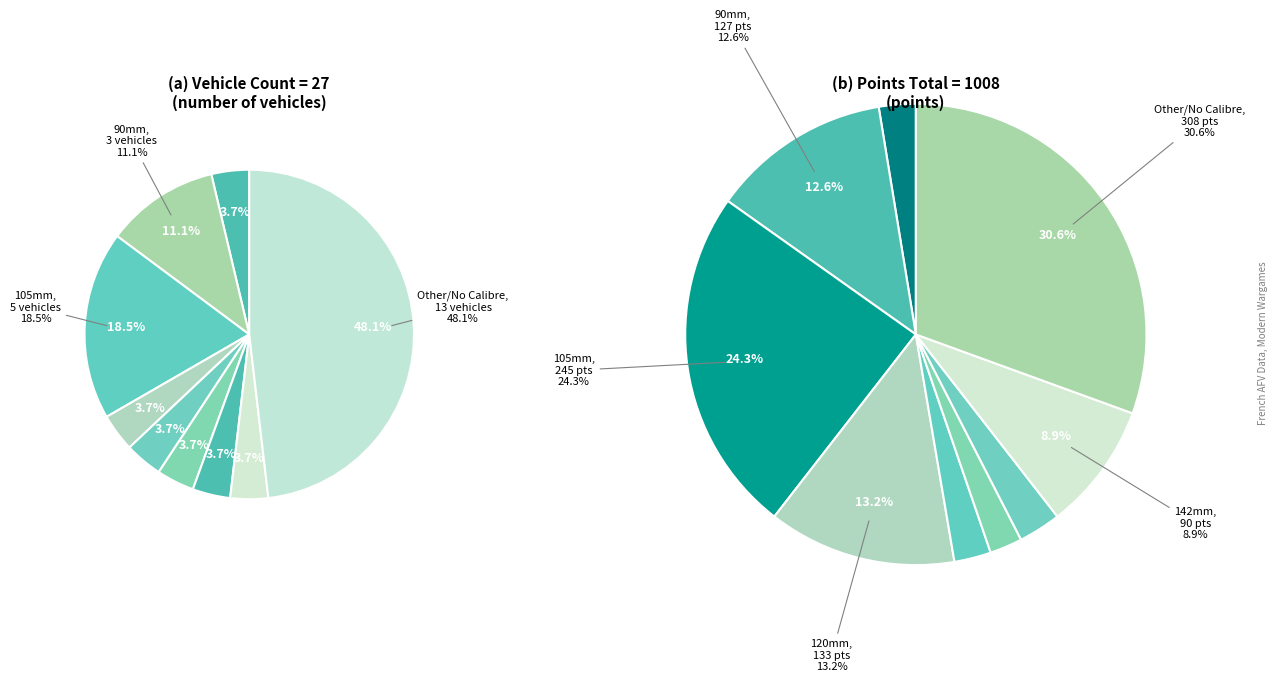

Combined, what portion of the pie is 75mm and 142mm?

7.4%